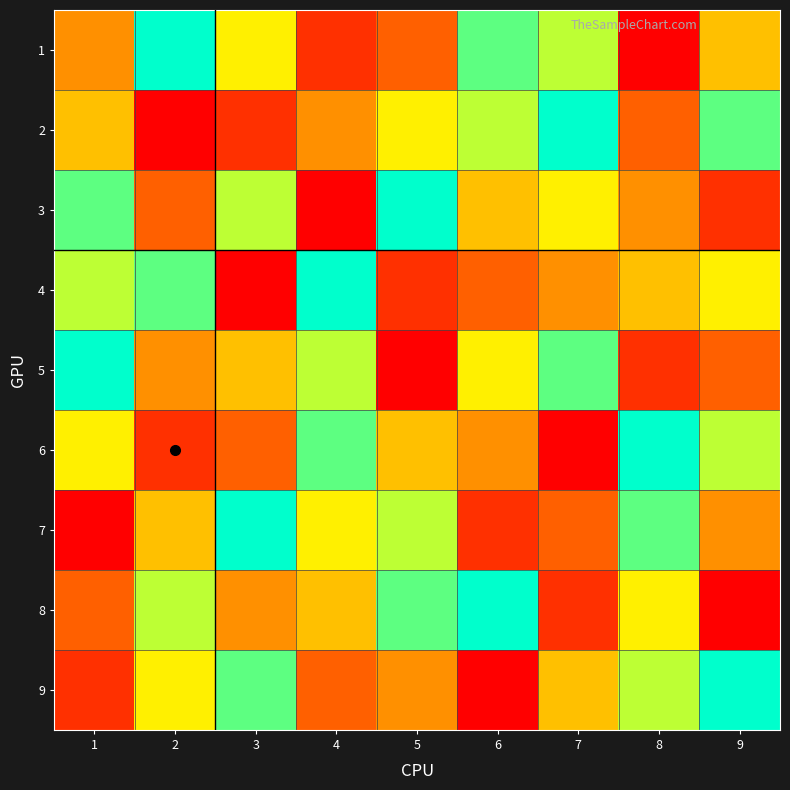

At how many categories does at least one series exceed 2?

9